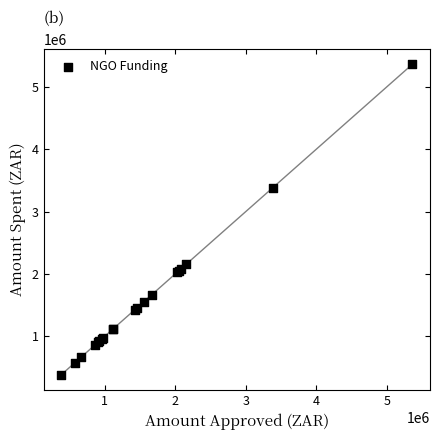

What Y value in the scatter plot is closest to 2875328?

3386868